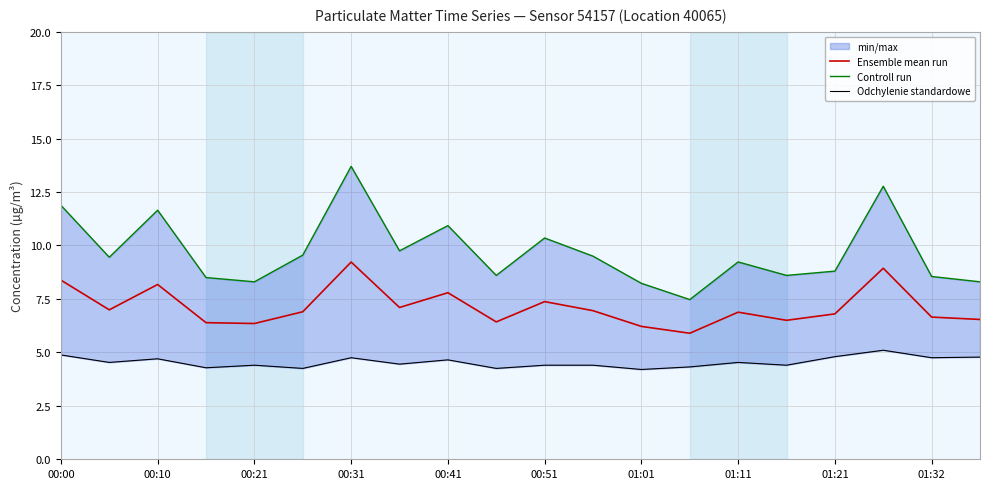

What is the sum of all Odchylenie standardowe values?

90.8